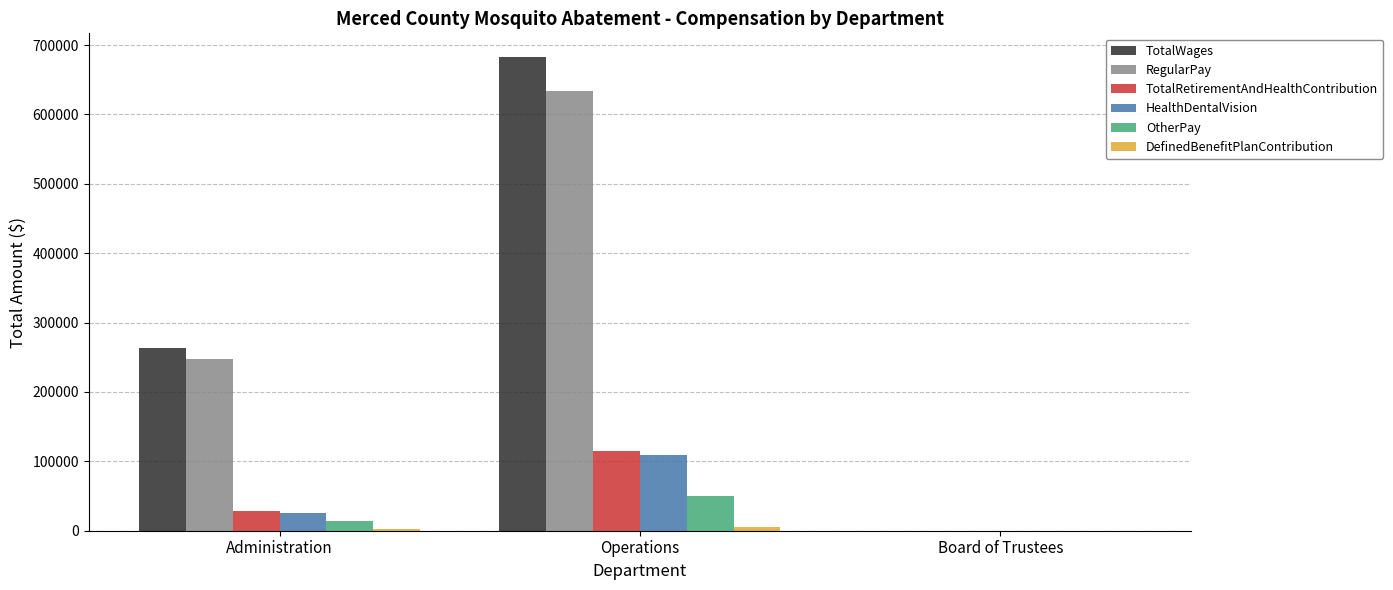

At which category is the sum across all series the highest?

Operations